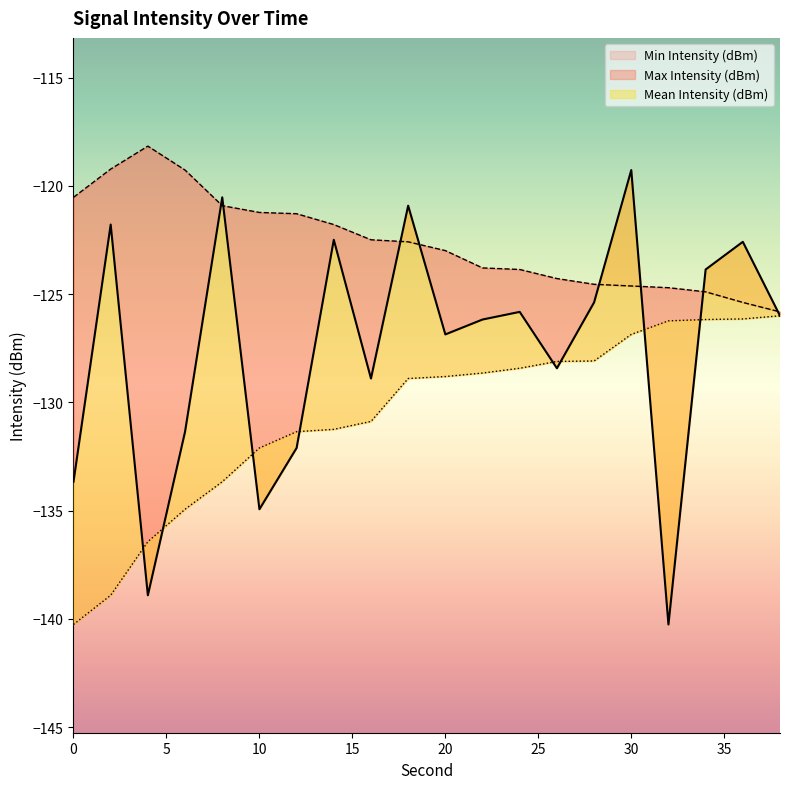

What is the difference between the maximum and second lowest values in the Min Intensity (dBm) series?

12.9